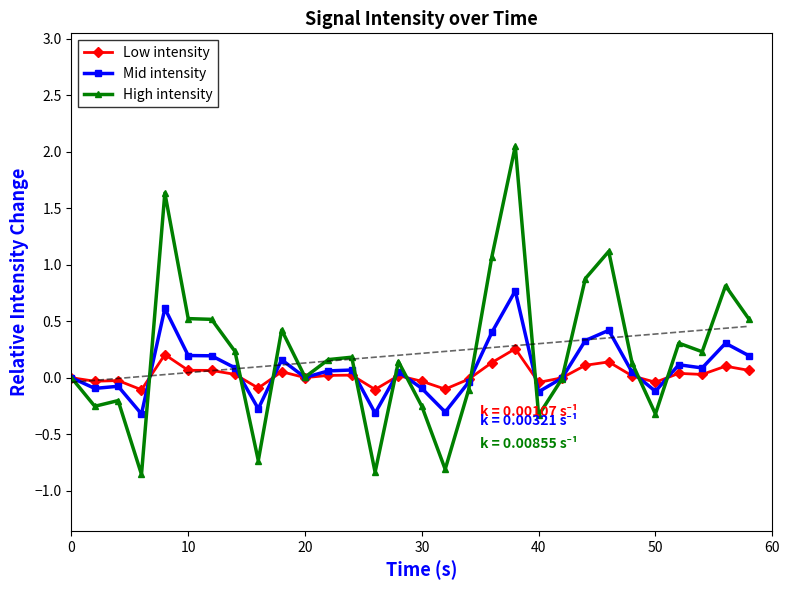

How many data points in High intensity are less than 0?

11